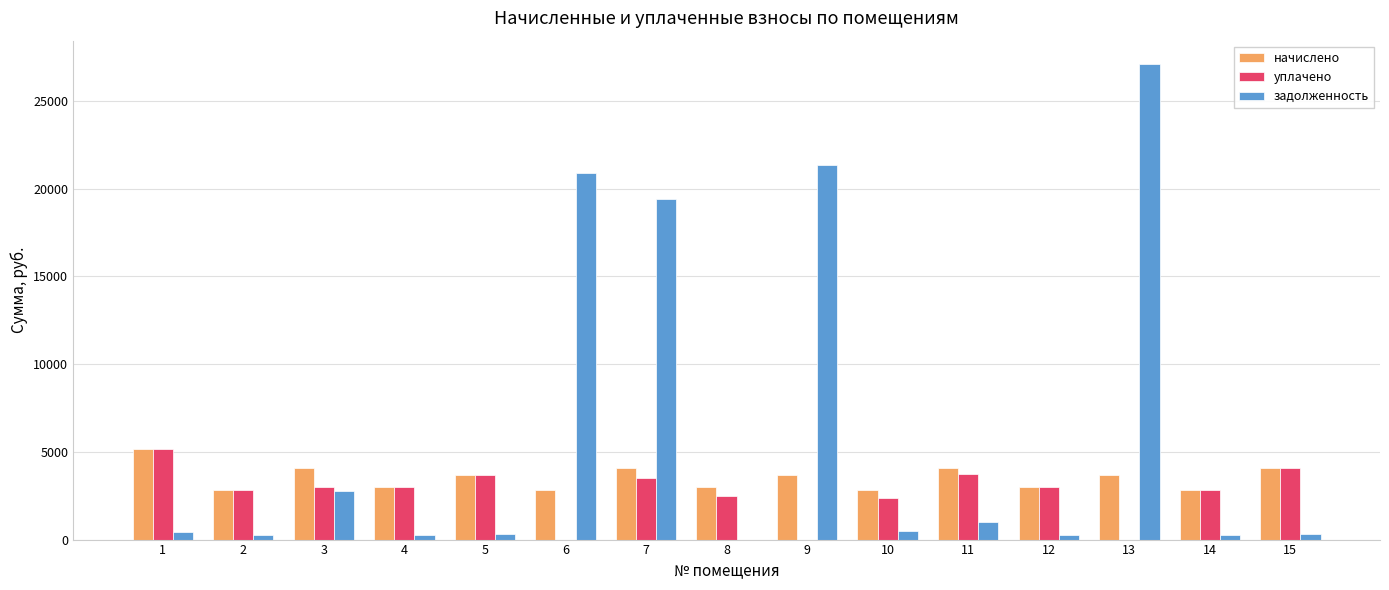

Count the number of data series in this chart.

3